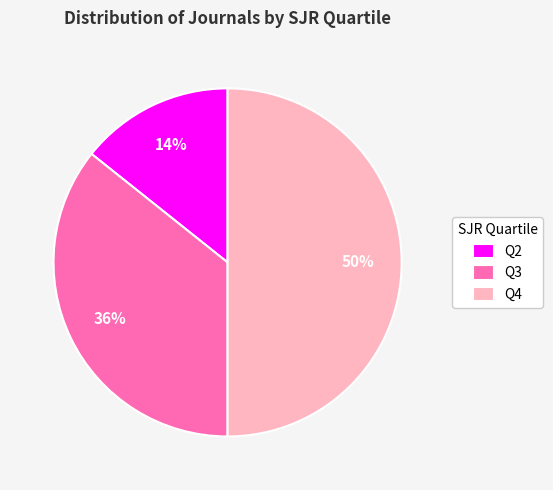

To the nearest percent, what percentage of the pie is Q4?

50%